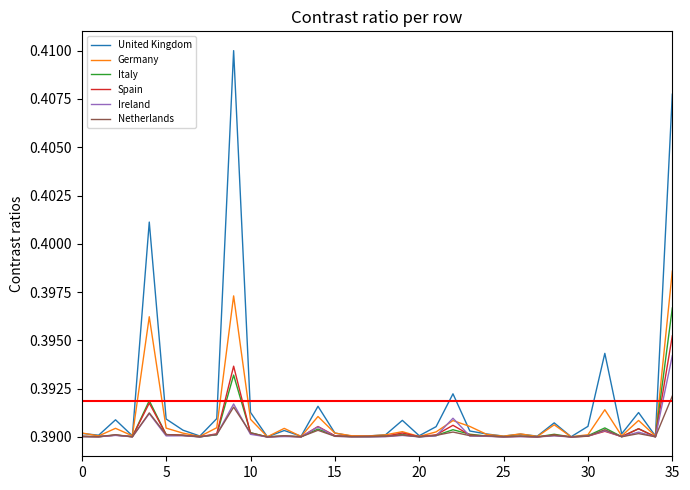

Which series has the widest spread of values?

United Kingdom